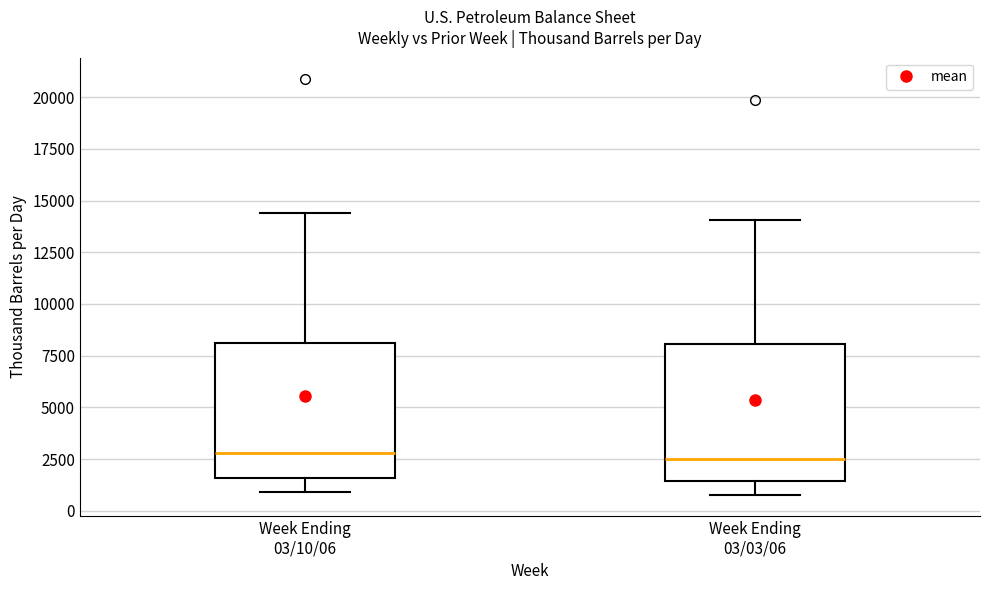

Where does the lower whisker of the box for Week Ending 03/03/06 end on the y-axis? The values are not printed on the chart, so give them approximately, as read against the axis.

1000